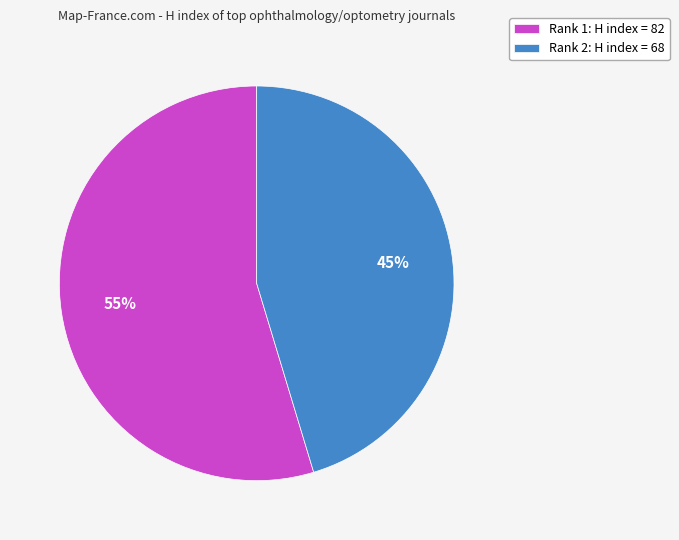

Is there any slice that represents more than half of the pie?

Yes